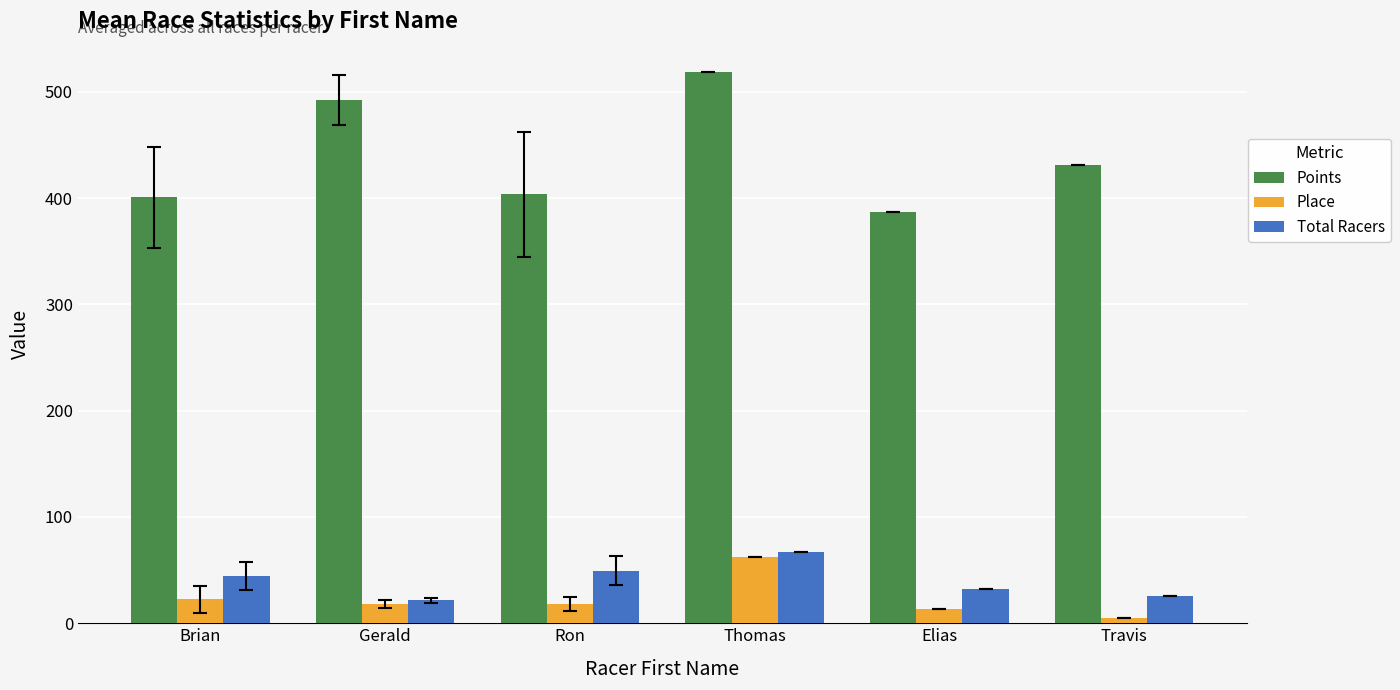

Which category has the highest value in the Place series?

Thomas